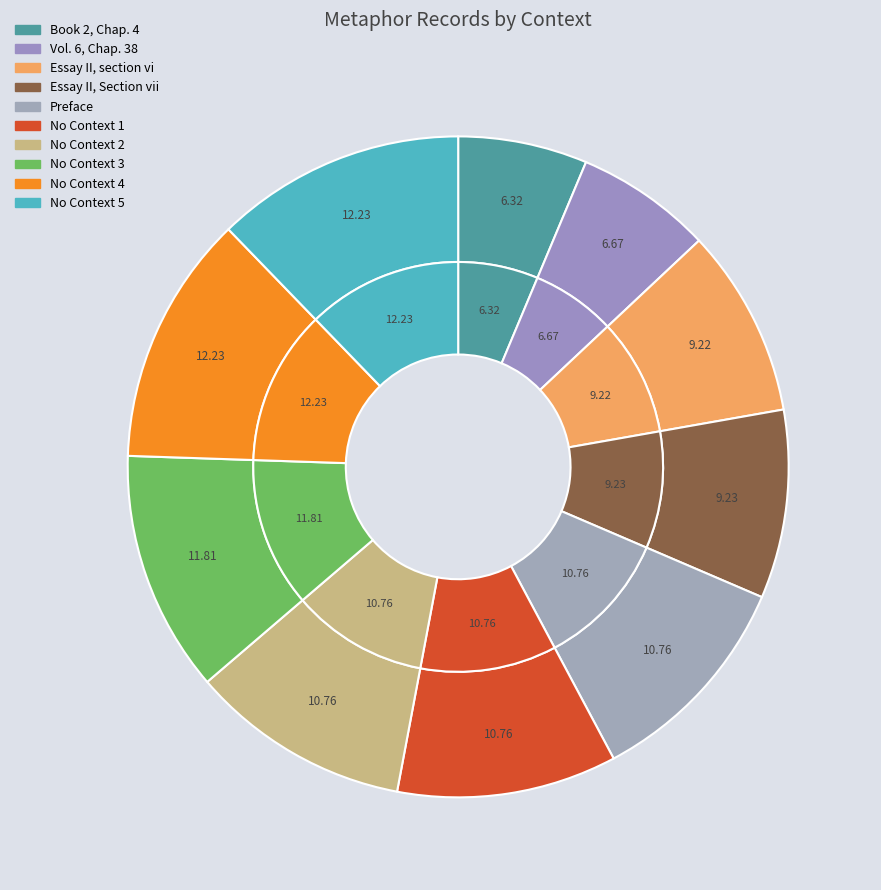

What percentage is the No Context 2 slice, to the nearest percent?

11%